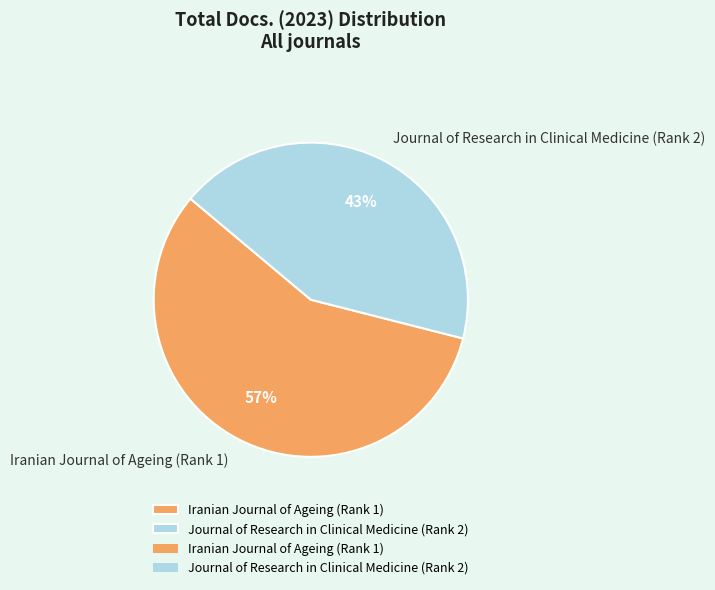

True or false: Journal of Research in Clinical Medicine (Rank 2) accounts for 52% of the total.

False